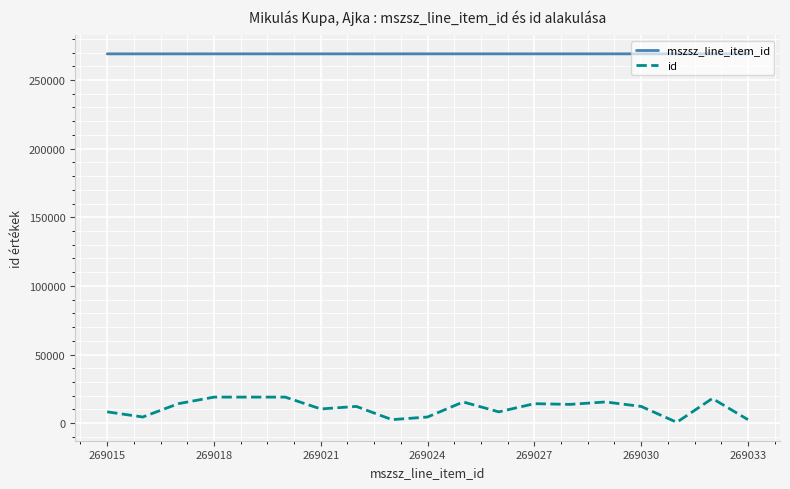

List the series in order of their peak value, highest first.

mszsz_line_item_id, id